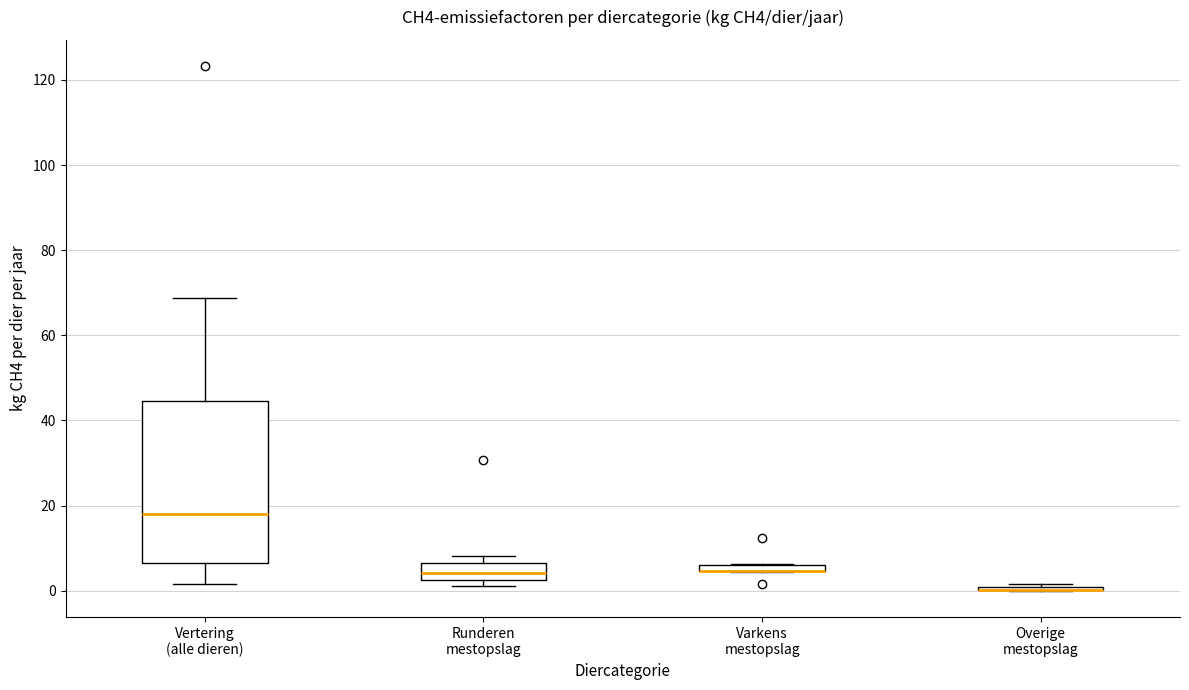

Where is the upper edge of the box for Varkens mestopslag on the y-axis? The values are not printed on the chart, so give them approximately, as read against the axis.

6